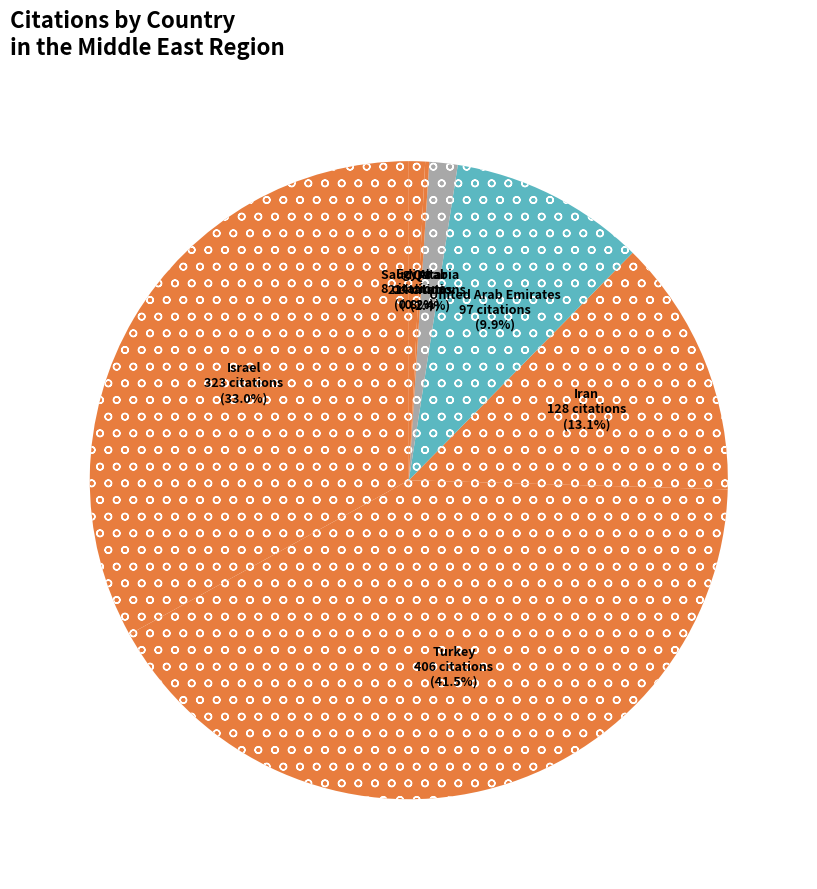

Which slice is the smallest?

Lebanon